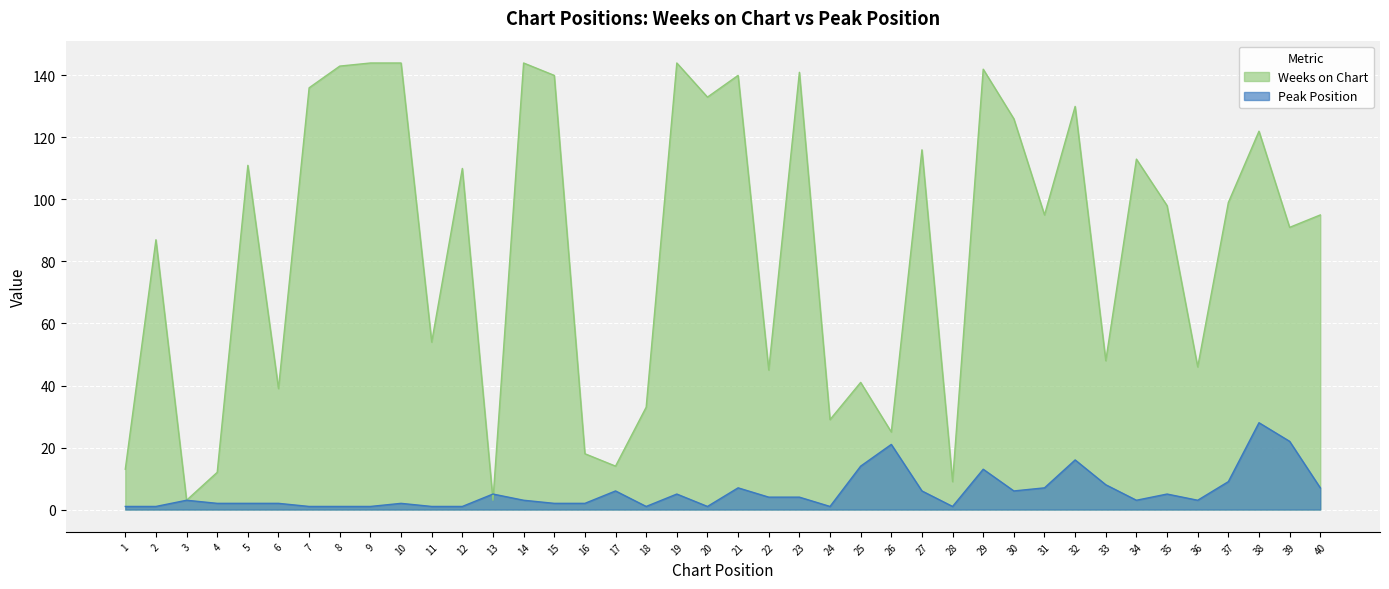

Where do Weeks on Chart and Peak Position first cross each other?

12 and 13